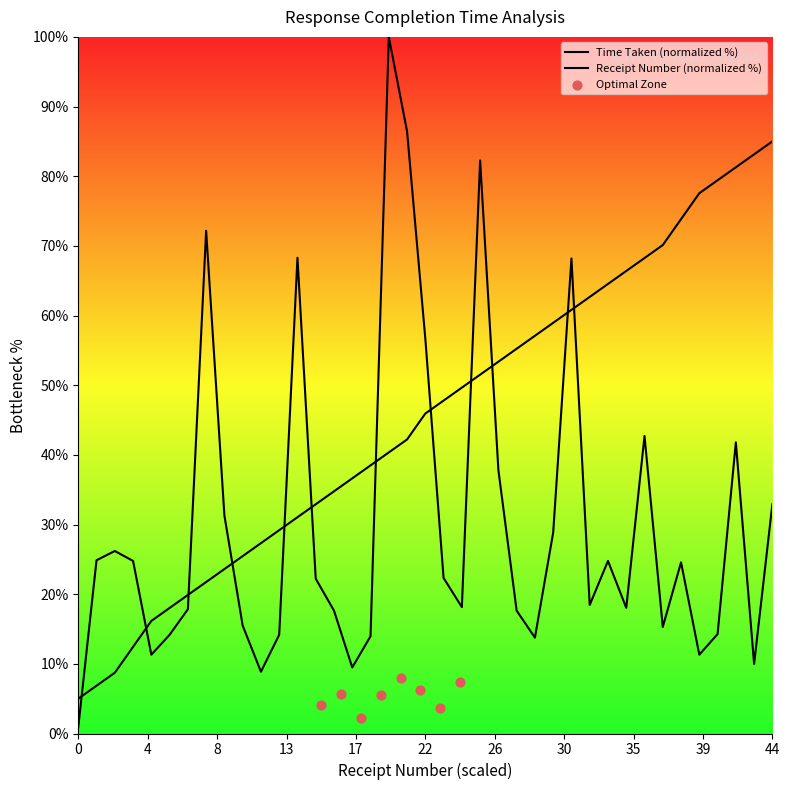

Which series has the largest total across all categories?

Receipt Number